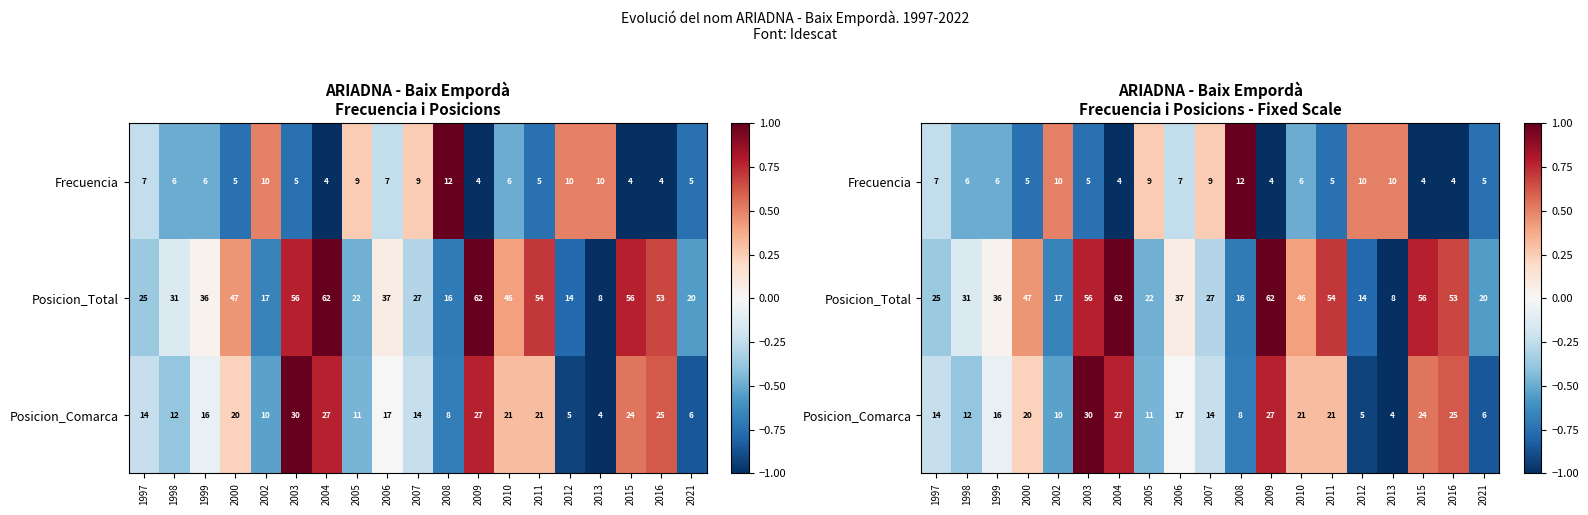

How many data points in Posicion_Comarca are above 0?

8